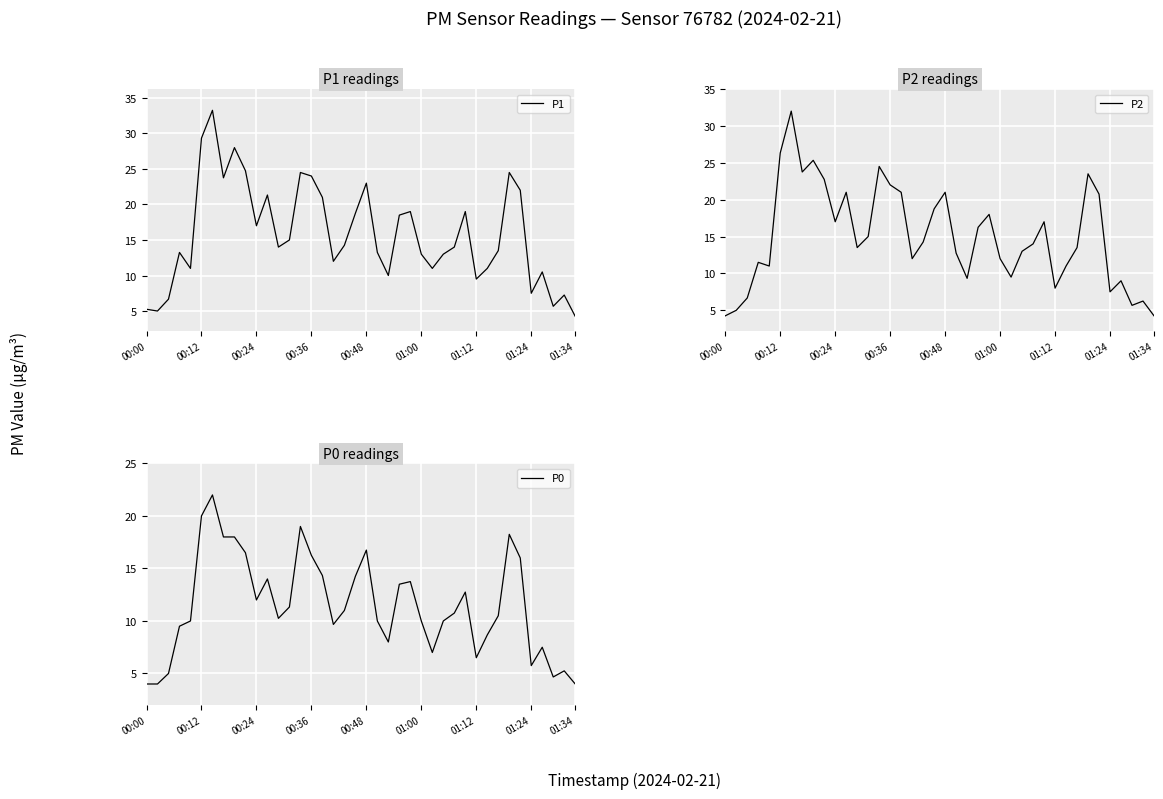

Reading left to right, extract all data points from this chart.

P1: 5.2	5.0	6.7	13.2	11.0	29.3	33.2	23.8	28.0	24.8	17.0	21.3	14.0	15.0	24.5	24.0	21.0	12.0	14.2	18.8	23.0	13.2	10.0	18.5	19.0	13.0	11.0	13.0	14.0	19.0	9.5	11.0	13.5	24.5	22.0	7.5	10.5	5.7	7.2	4.2
P2: 4.2	5.0	6.7	11.5	11.0	26.3	32.0	23.8	25.3	22.8	17.0	21.0	13.5	15.0	24.5	22.0	21.0	12.0	14.2	18.8	21.0	12.8	9.3	16.2	18.0	12.0	9.5	13.0	14.0	17.0	8.0	11.0	13.5	23.5	20.8	7.5	9.0	5.7	6.2	4.2
P0: 4.0	4.0	5.0	9.5	10.0	20.0	22.0	18.0	18.0	16.5	12.0	14.0	10.2	11.3	19.0	16.2	14.3	9.7	11.0	14.2	16.8	10.0	8.0	13.5	13.8	10.0	7.0	10.0	10.8	12.8	6.5	8.7	10.5	18.2	16.0	5.8	7.5	4.7	5.2	4.0